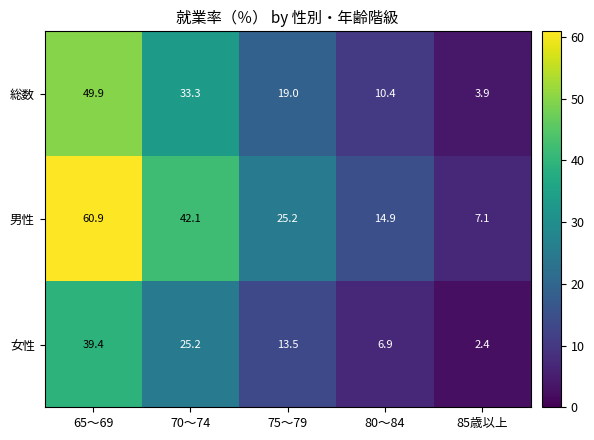

At 85歳以上, list the series in order from smallest to largest.

女性, 総数, 男性